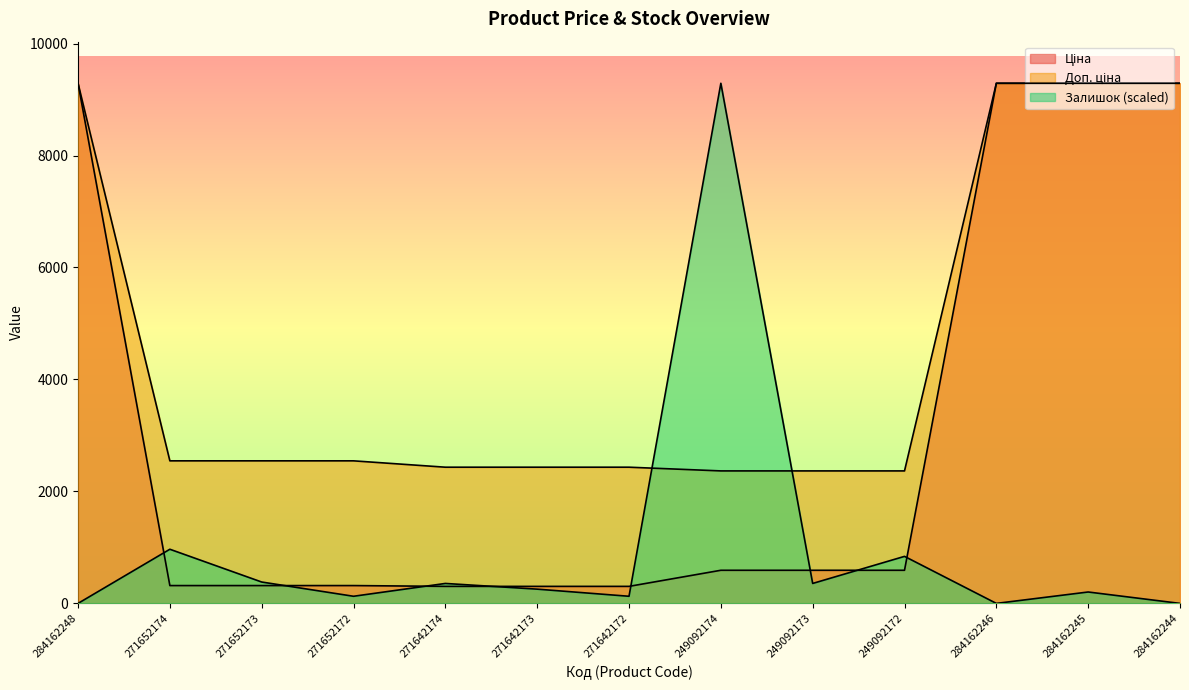

At how many categories does at least one series exceed 1743?

13